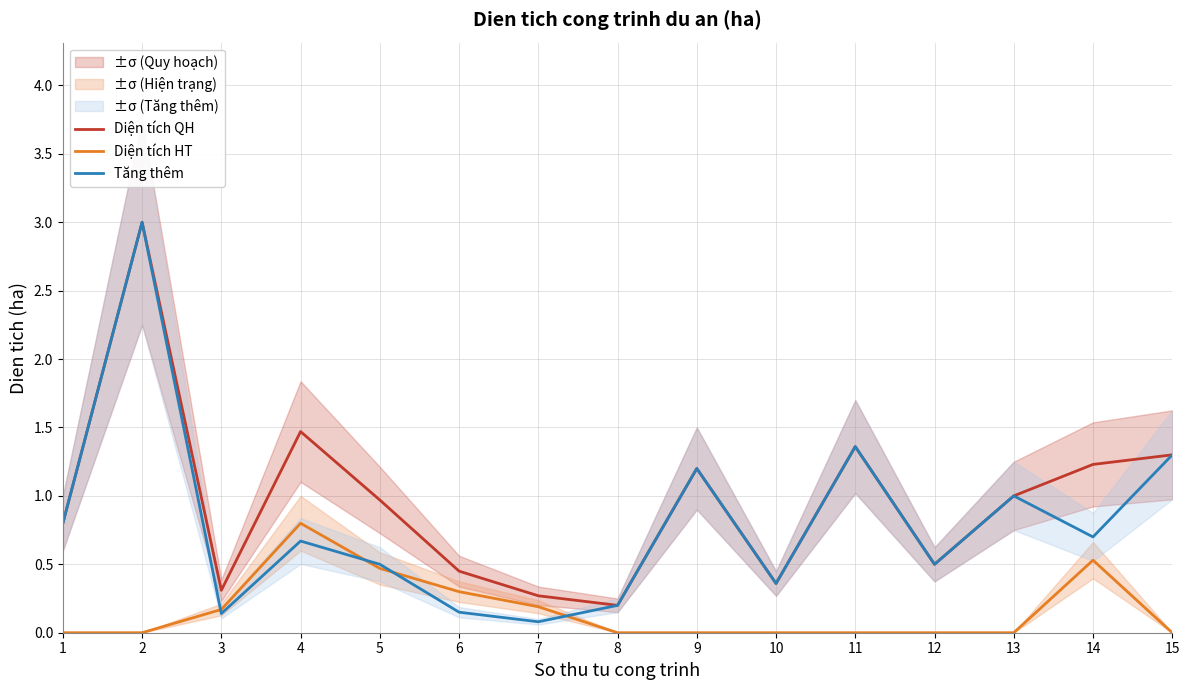

What is the lowest value of the Tăng thêm series?

0.1